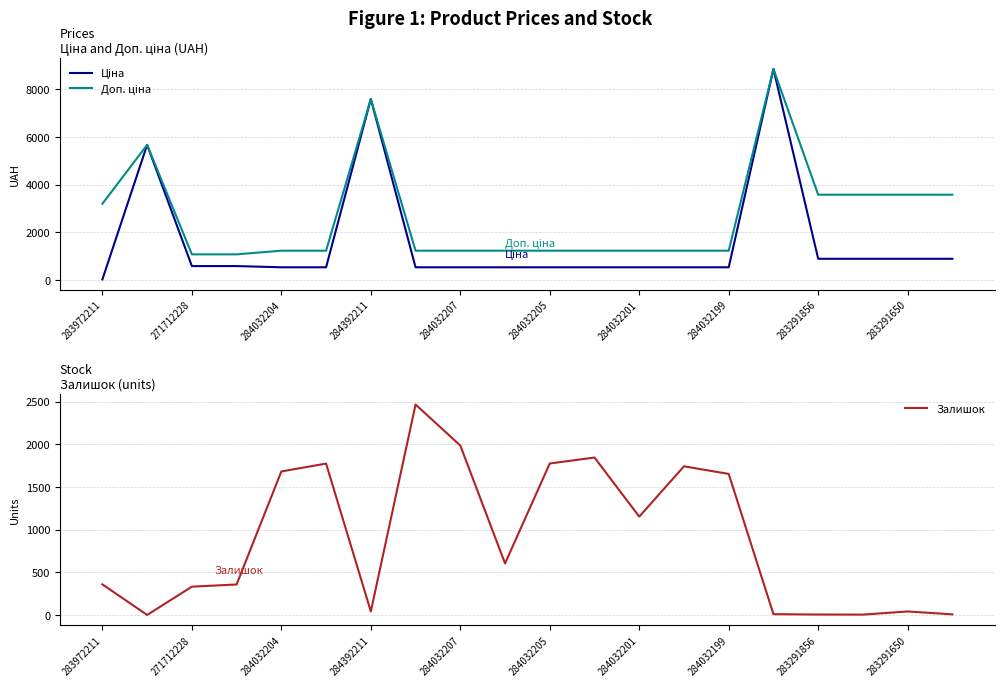

At which category is the sum across all series the highest?

15